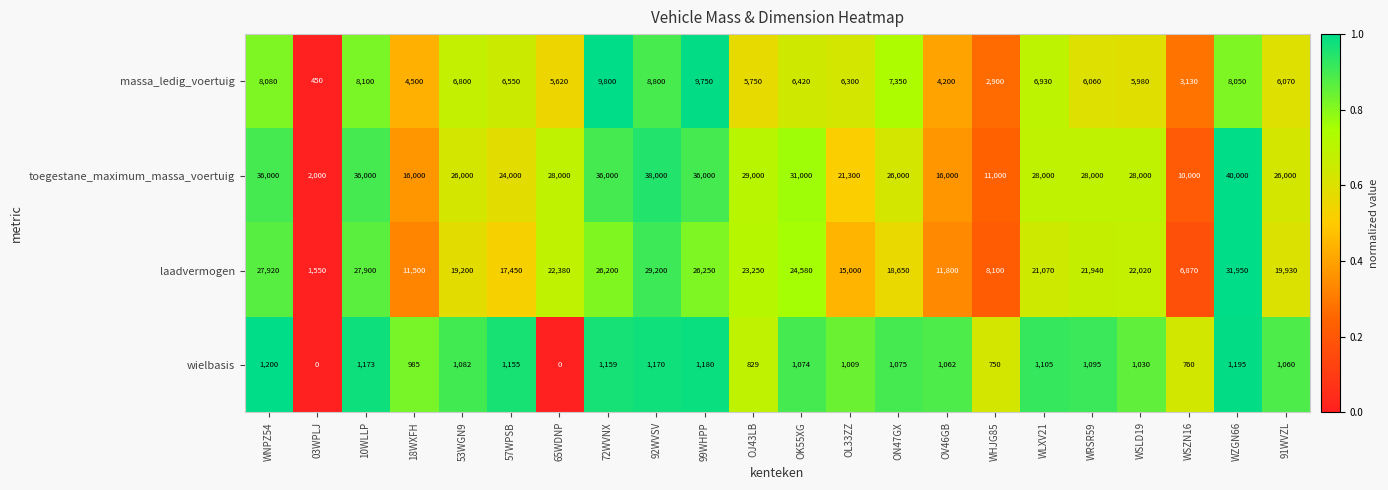

Which series changed the most between OK55XG and WSLD19?

toegestane_maximum_massa_voertuig